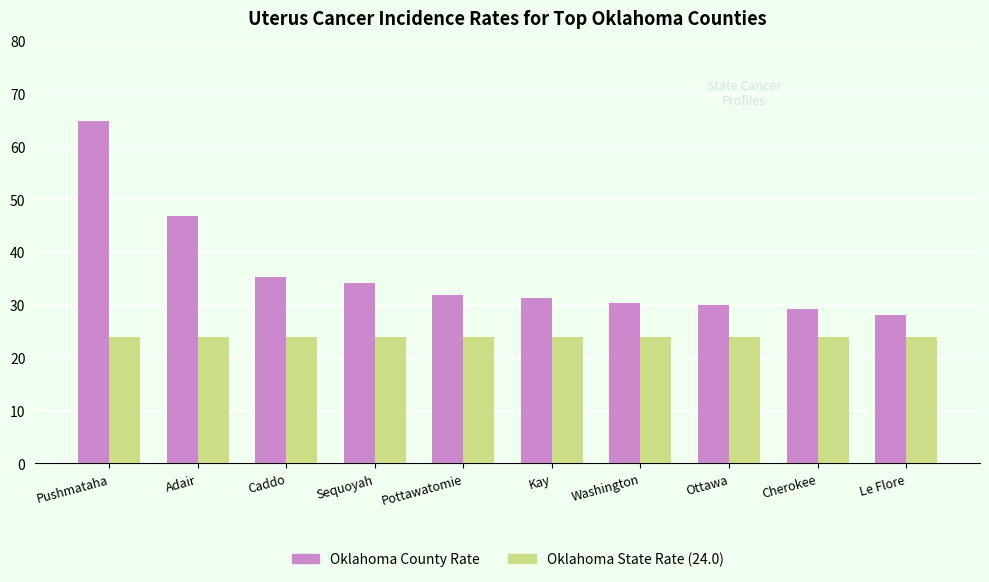

Which series changed the most between Adair and Ottawa?

Oklahoma County Rate